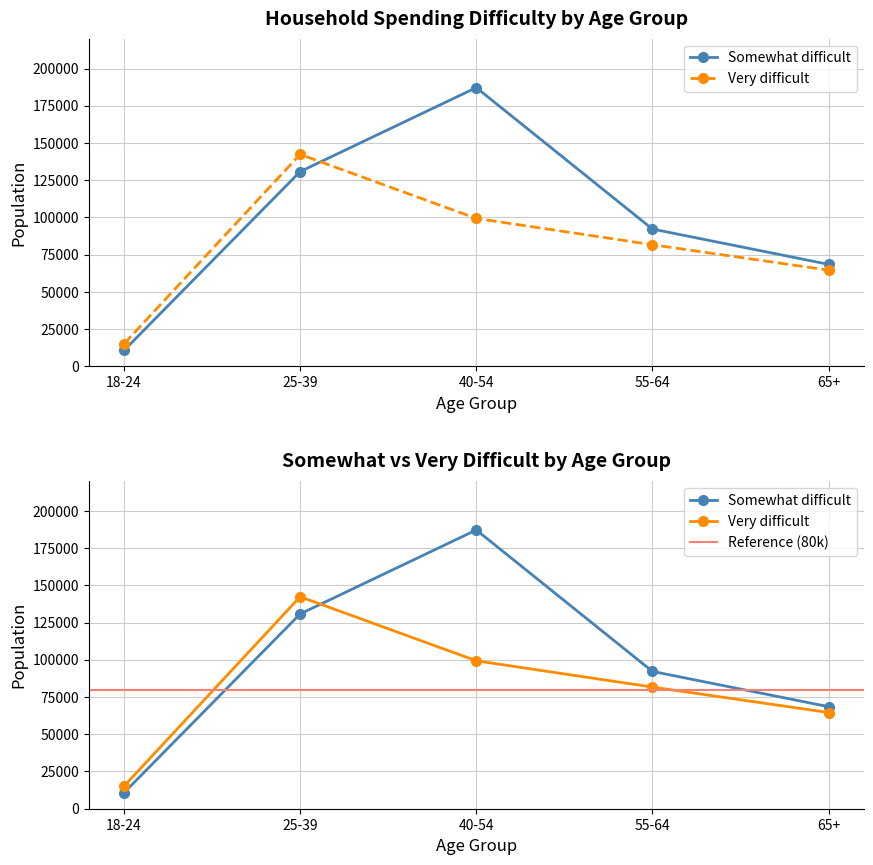

What is the label of the 3rd point from the right?

40-54